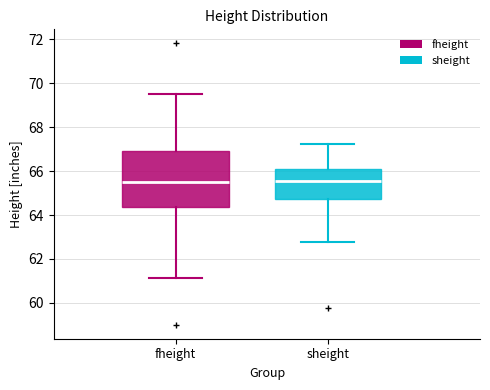

Reading left to right, read every box against the y-axis: the position of its median line, the range the box covers, and the ends of its whiskers. The values are not printed on the chart, so give them approximately, as read against the axis.

fheight: median 65.6, box 64.4 to 67.0, whiskers 61.2 to 69.6
sheight: median 65.6, box 64.8 to 66.2, whiskers 62.8 to 67.2